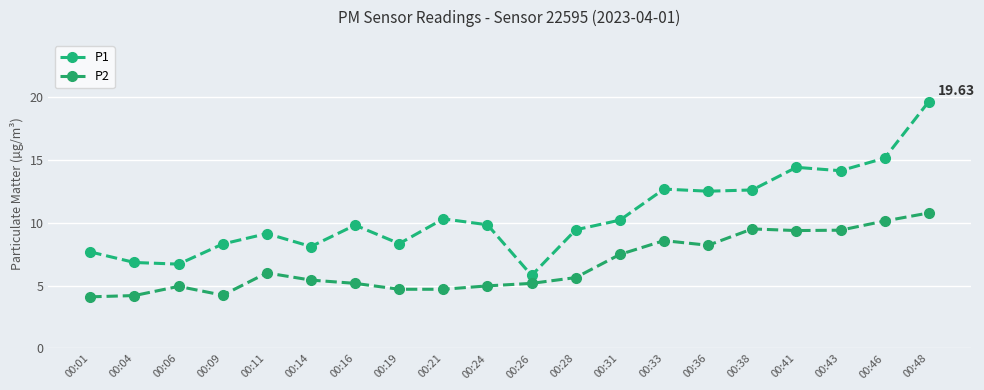

At which category does P2 reach its first local valley?

00:09